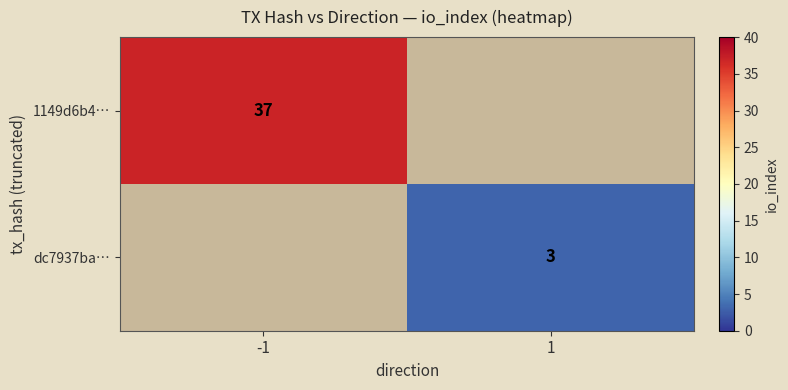

The value of 1149d6b4… at -1 is 37. True or false?

True